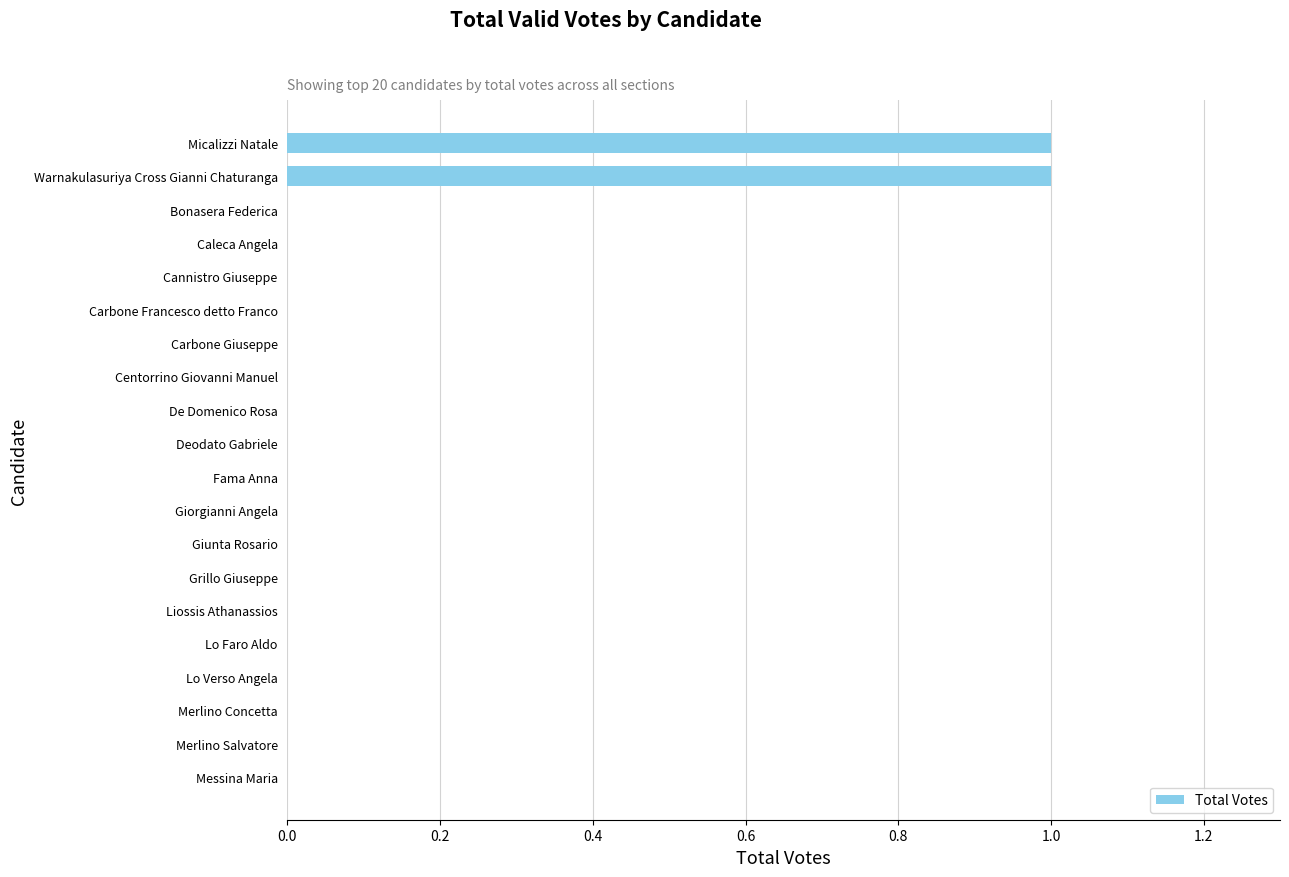

Is it true that the value at Giorgianni Angela is 0?

True